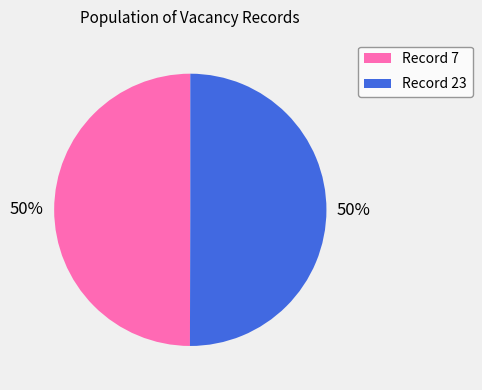

Approximately how many times larger is the value at Record 23 compared to Record 7?

1.0